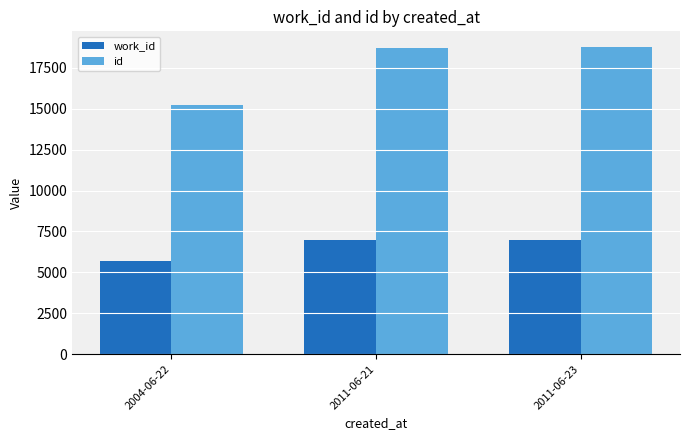

How many series are shown in this chart?

2